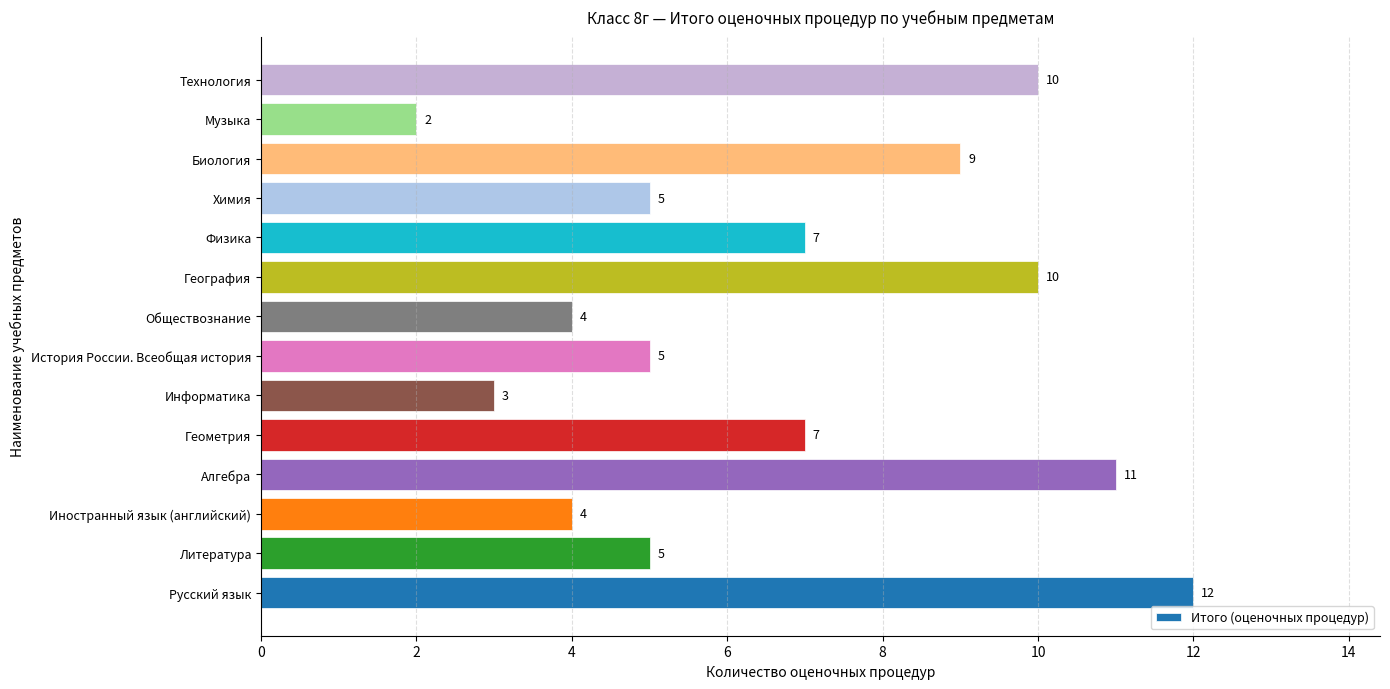

The chart shows a value of 12 at Русский язык. True or false?

True